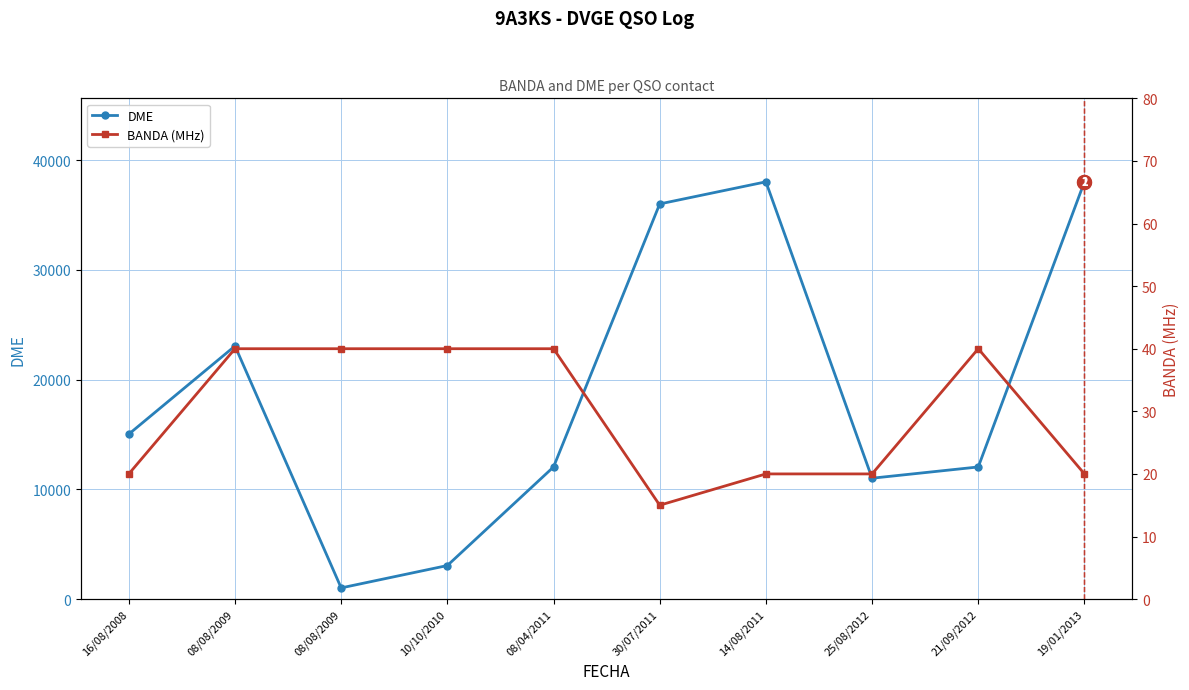

At which category is the sum across all series the highest?

19/01/2013